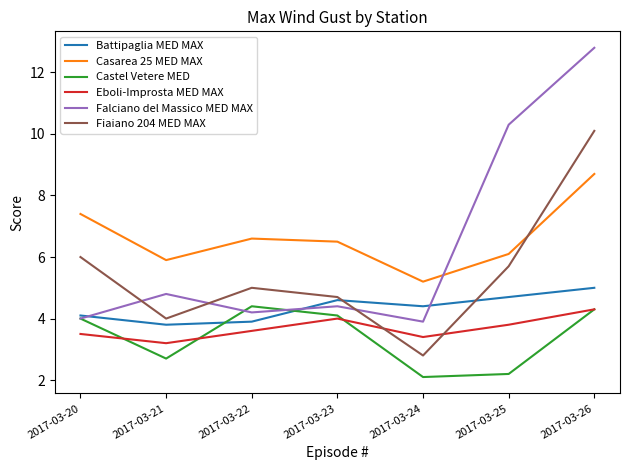

Where is Castel Vetere MED nearest to the value 3?

2017-03-21